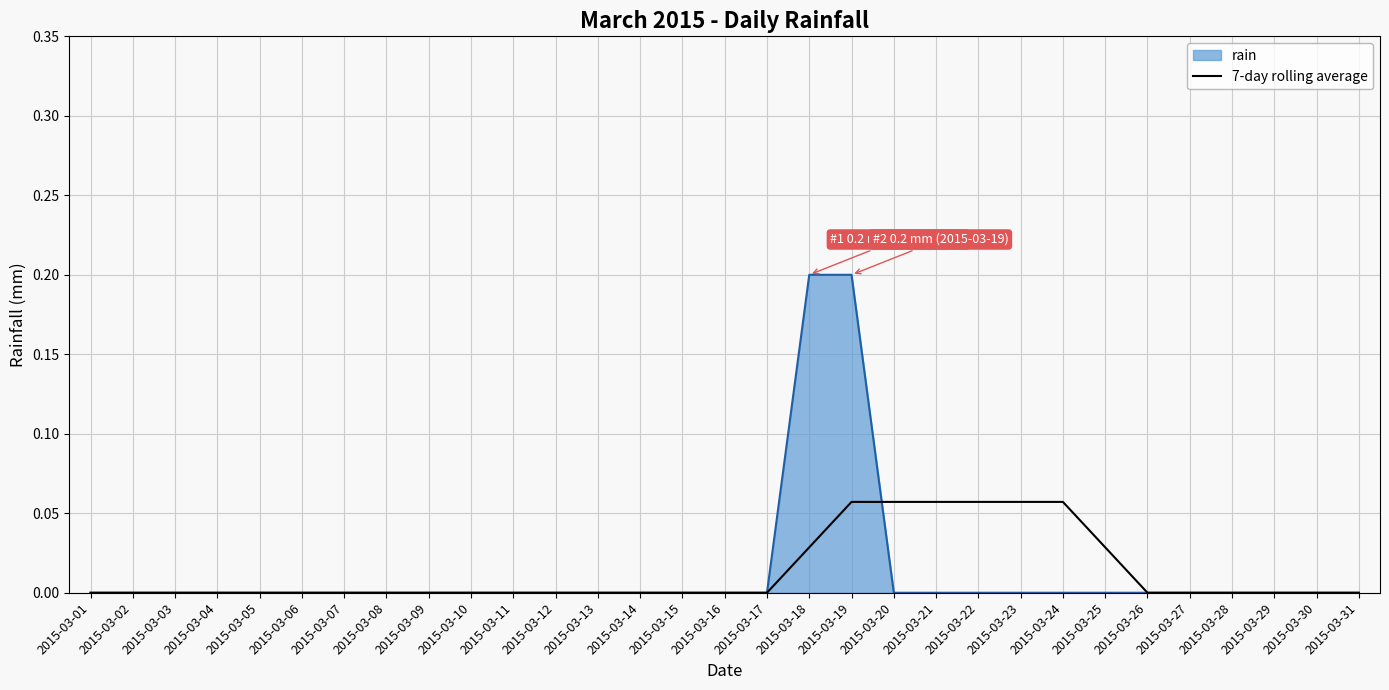

Rank the series at 2015-03-24 from lowest to highest value.

rain, 7-day rolling average